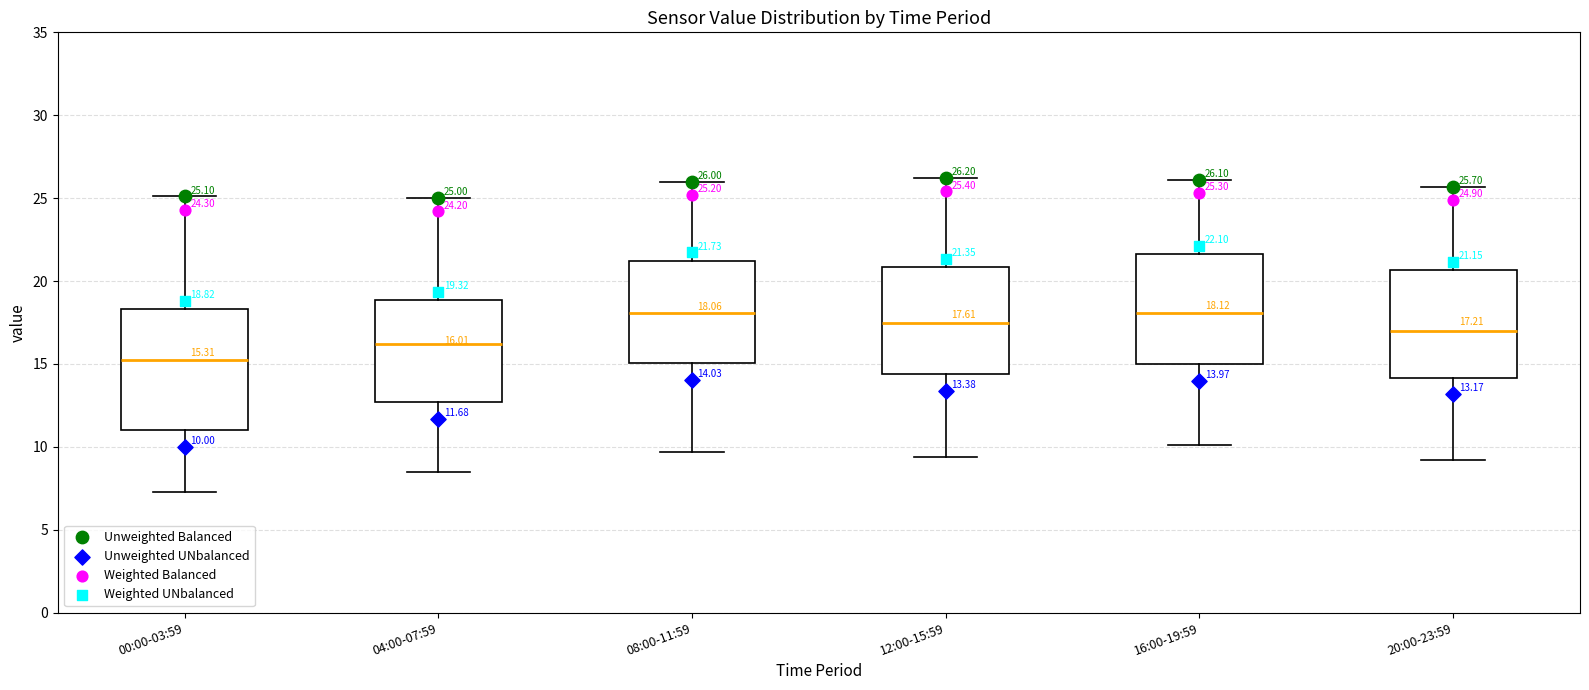

Which box's median line is the lowest?

00:00-03:59